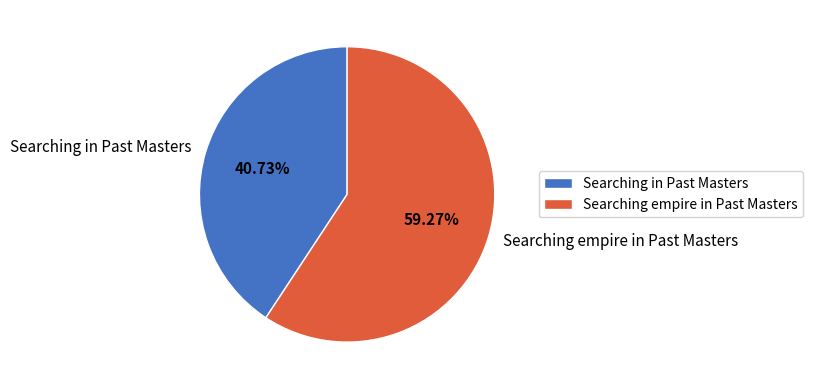

What is the smallest slice in the pie chart?

Searching in Past Masters